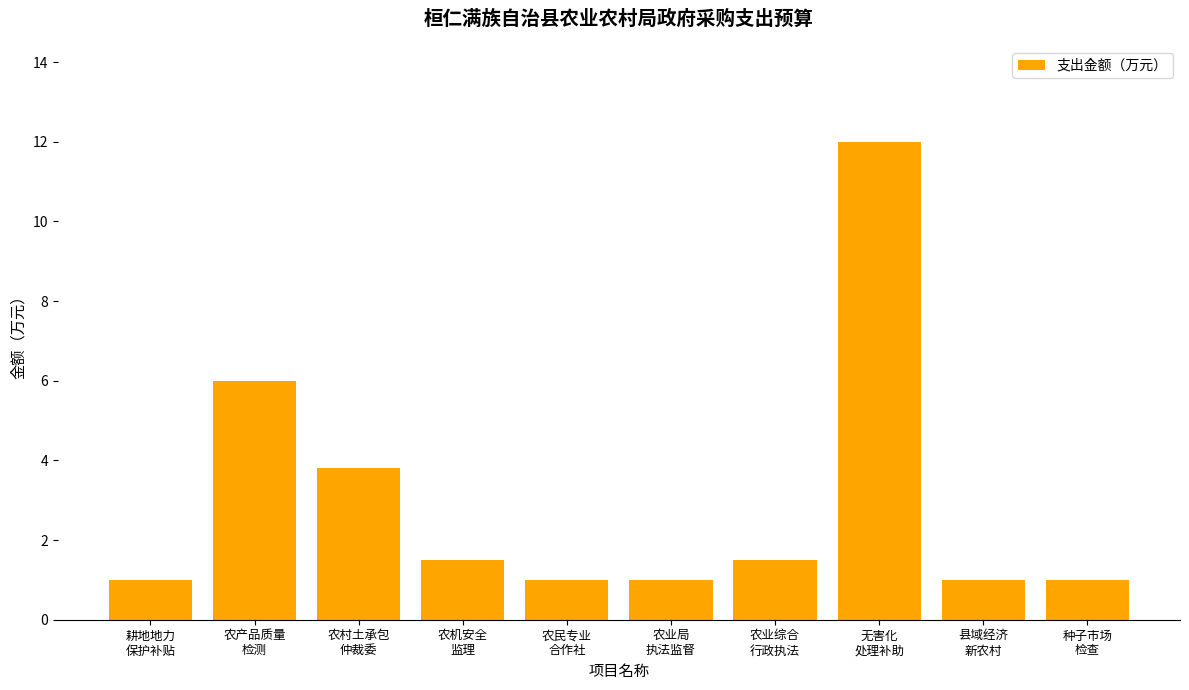

Is it true that the value at 农业局
执法监督 is 1.0?

True